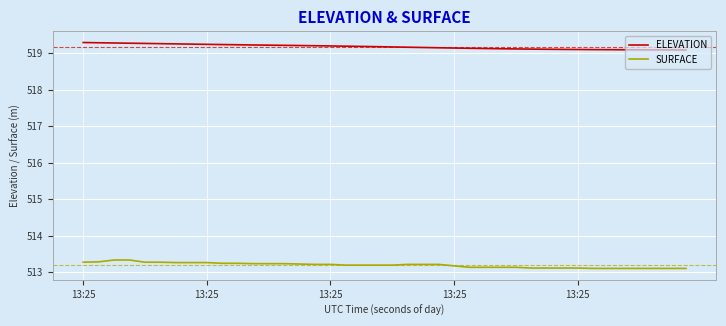

What is the maximum value for SURFACE?

513.3